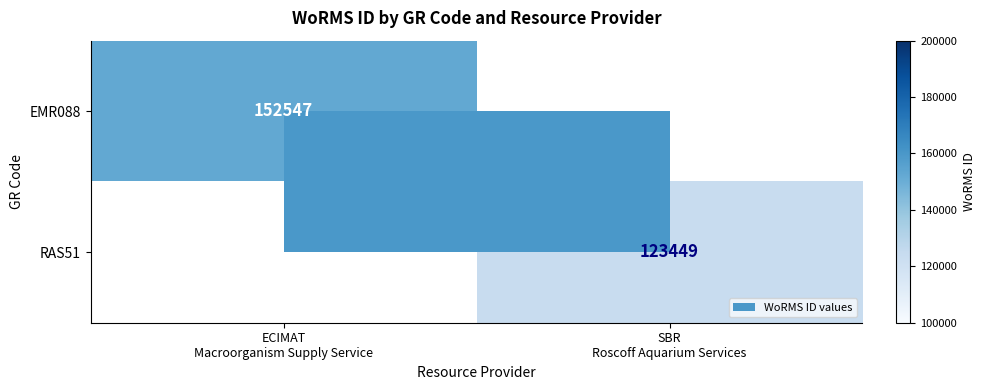

How many RAS51 values are between 0 and 123449?

2